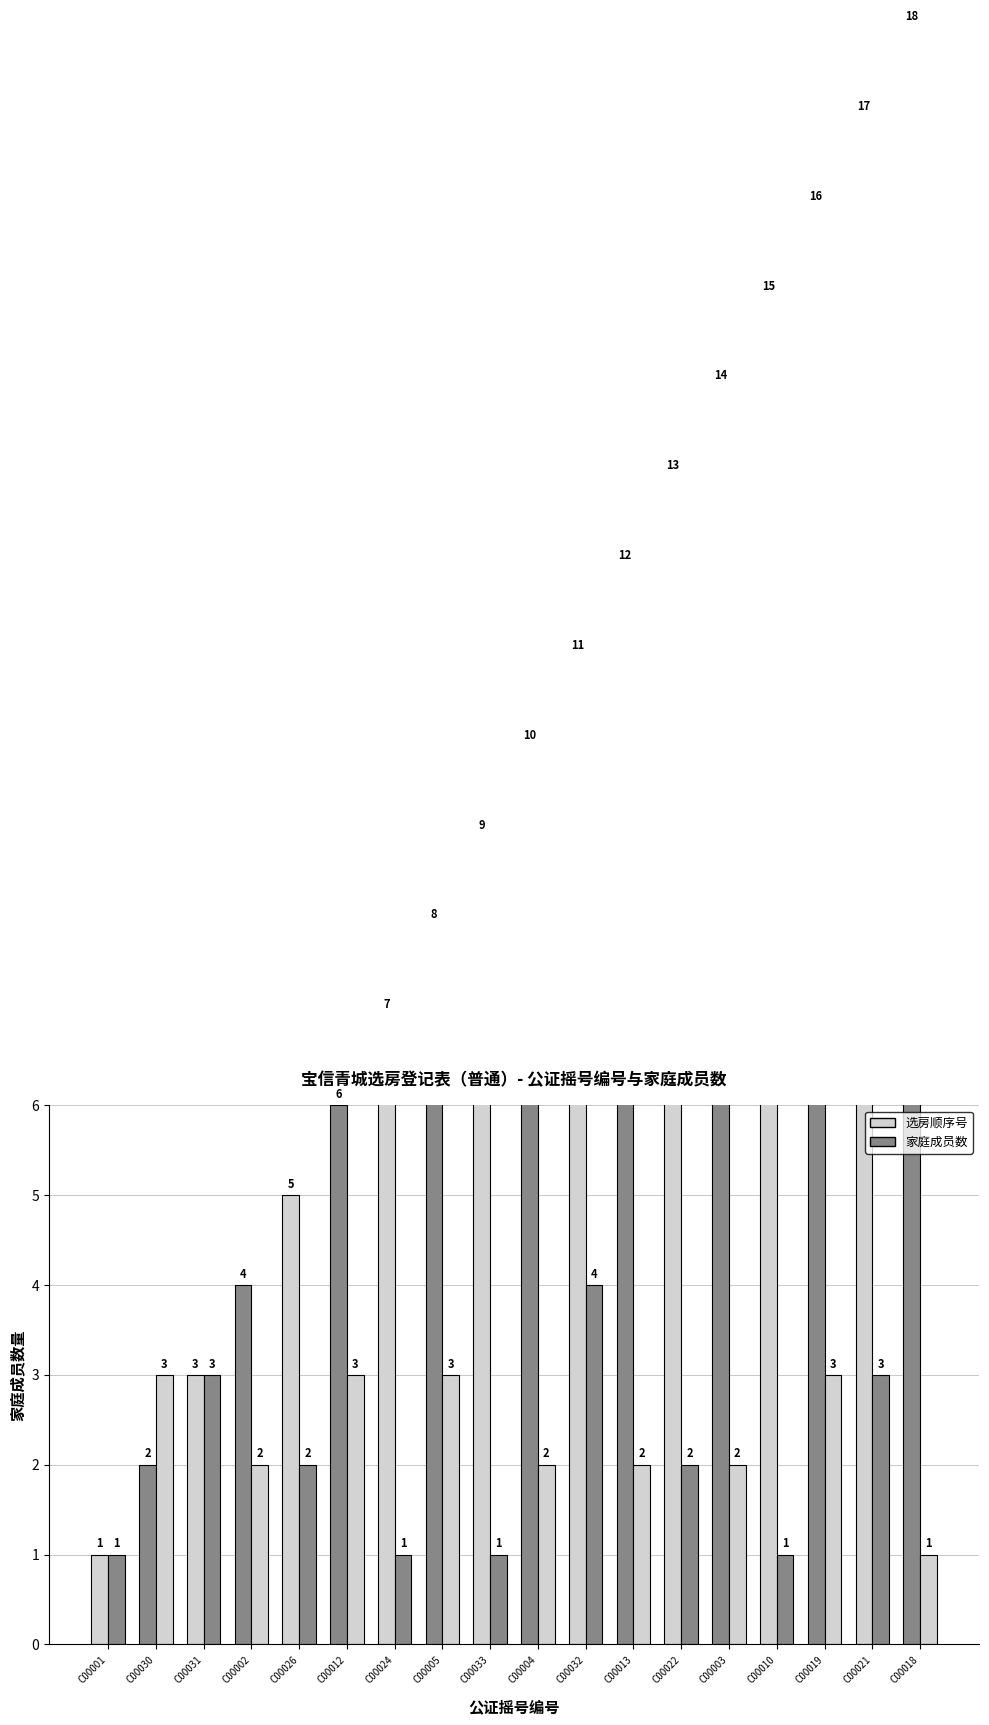

What is the value of the 家庭成员数 bar at the 18th from the left?

1